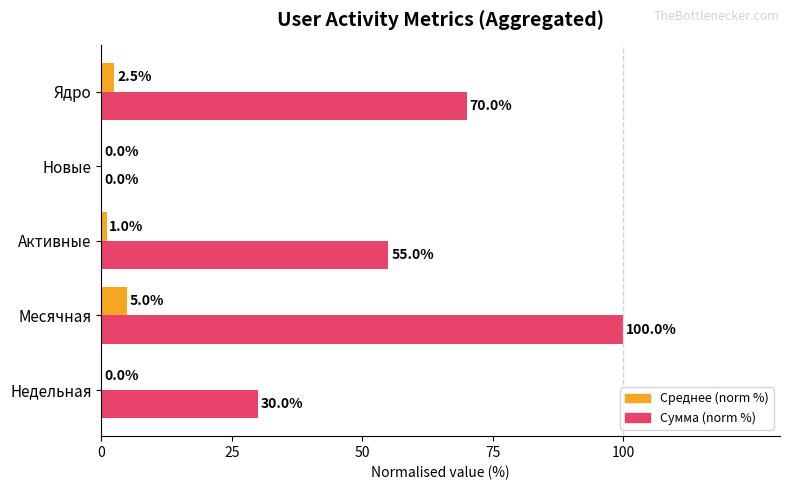

At which label does Сумма (norm %) reach its peak?

Месячная